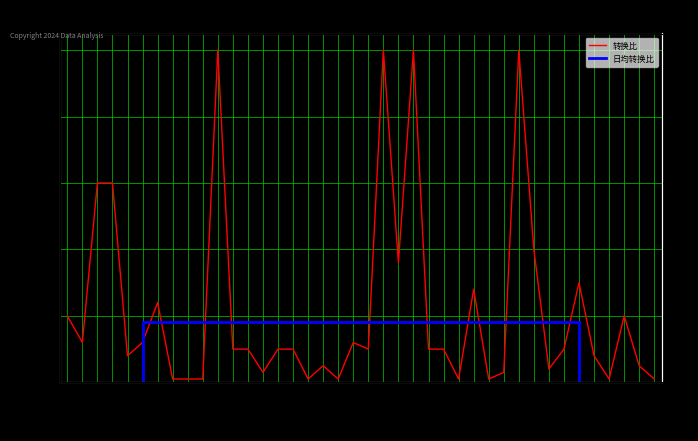

Reading left to right, extract all data points from this chart.

435145=20	435098=12	432035=60	432247=60	417337=8	417189=12	416971=24	416900=1	416866=1	416865=1	416856=100	416713=10	416438=10	415468=3	415354=10	414998=10	414855=1	414228=5	414086=1	414005=12	413655=10	413621=100	413620=36	412970=100	412487=10	412479=10	412453=1	412452=28	412445=1	412425=3	412381=100	412379=40	412355=4	412213=10	412211=30	411579=8	411132=1	410548=20	410118=5	410070=1